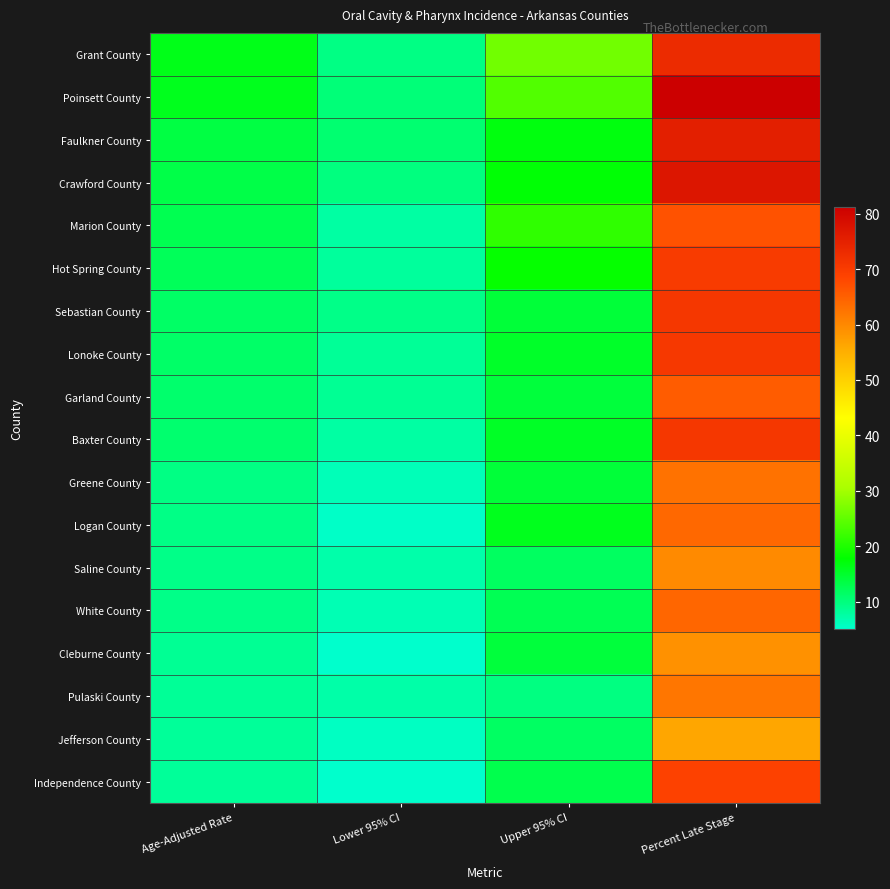

Count the number of categories in the chart.

4